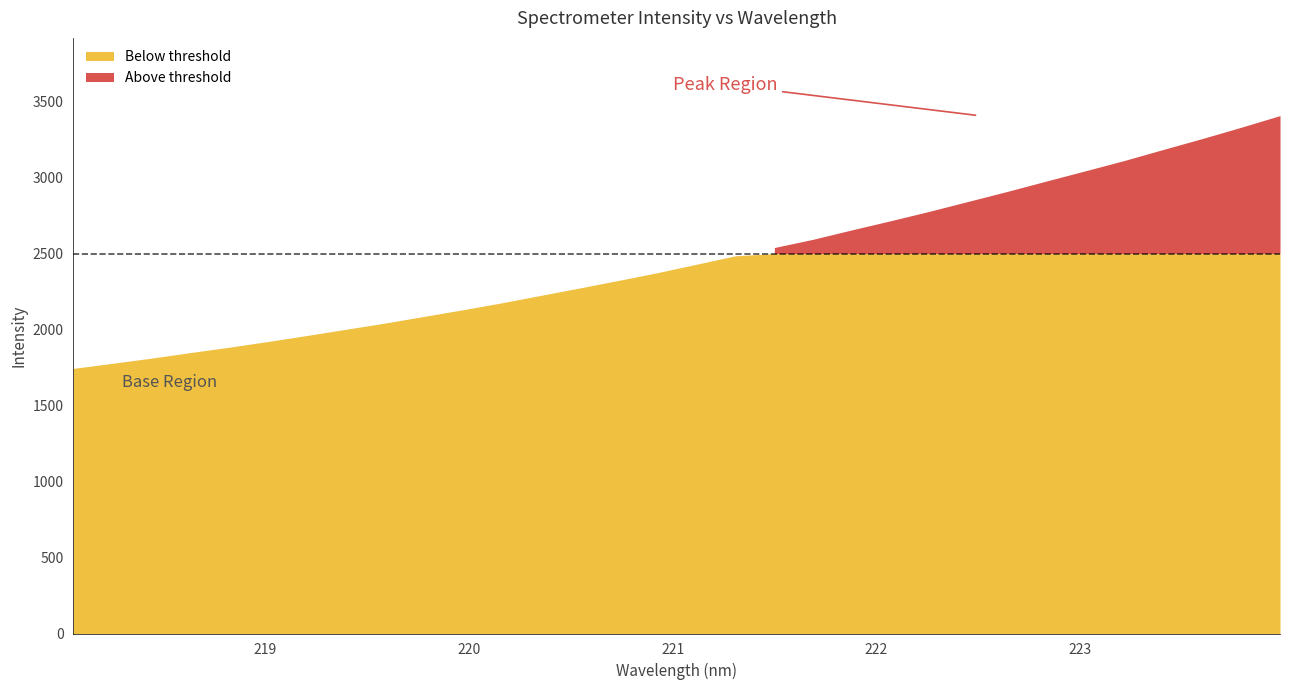

What is the difference between the second highest and second lowest values?

1553.4